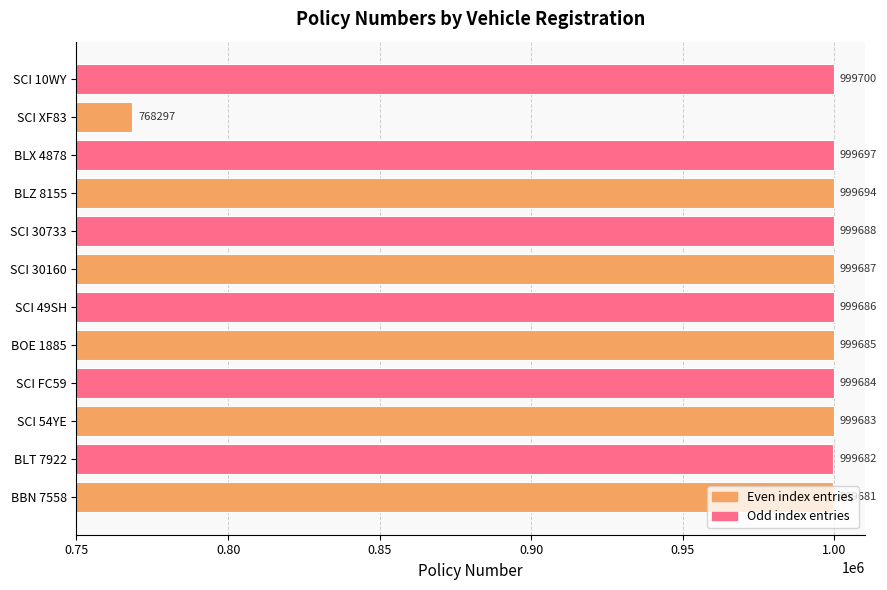

What is the sum of all values?

11764864